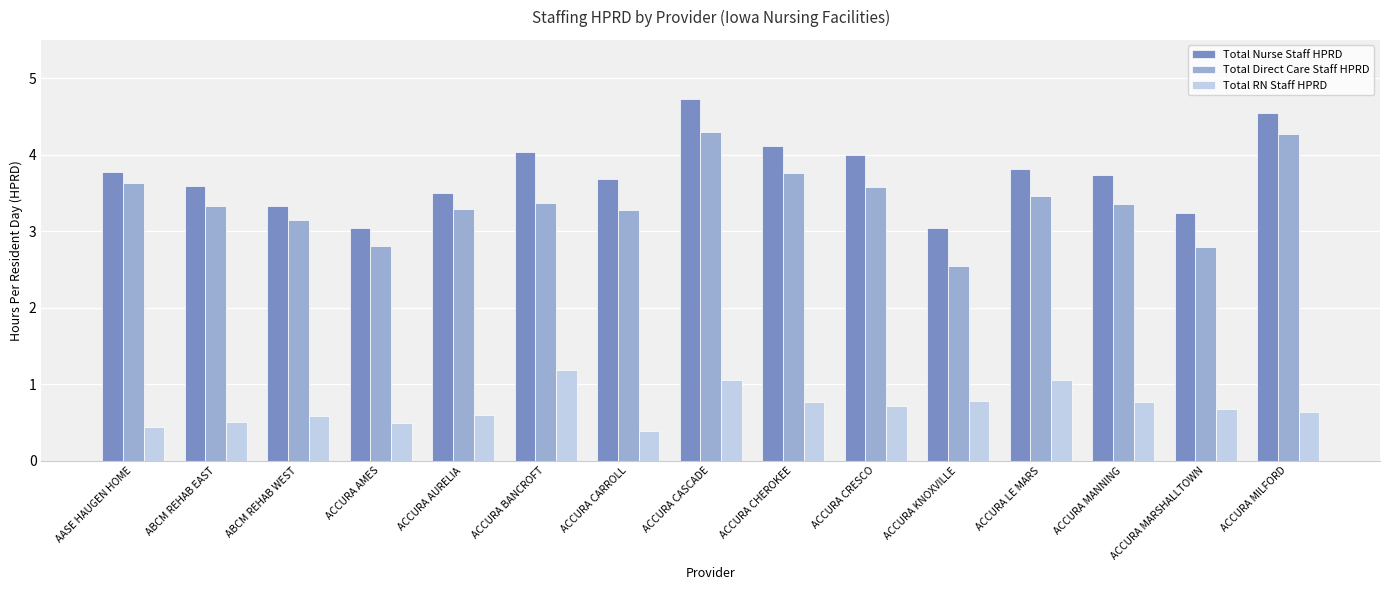

Which series changed the most between AASE HAUGEN HOME and ACCURA CHEROKEE?

Total Nurse Staff HPRD